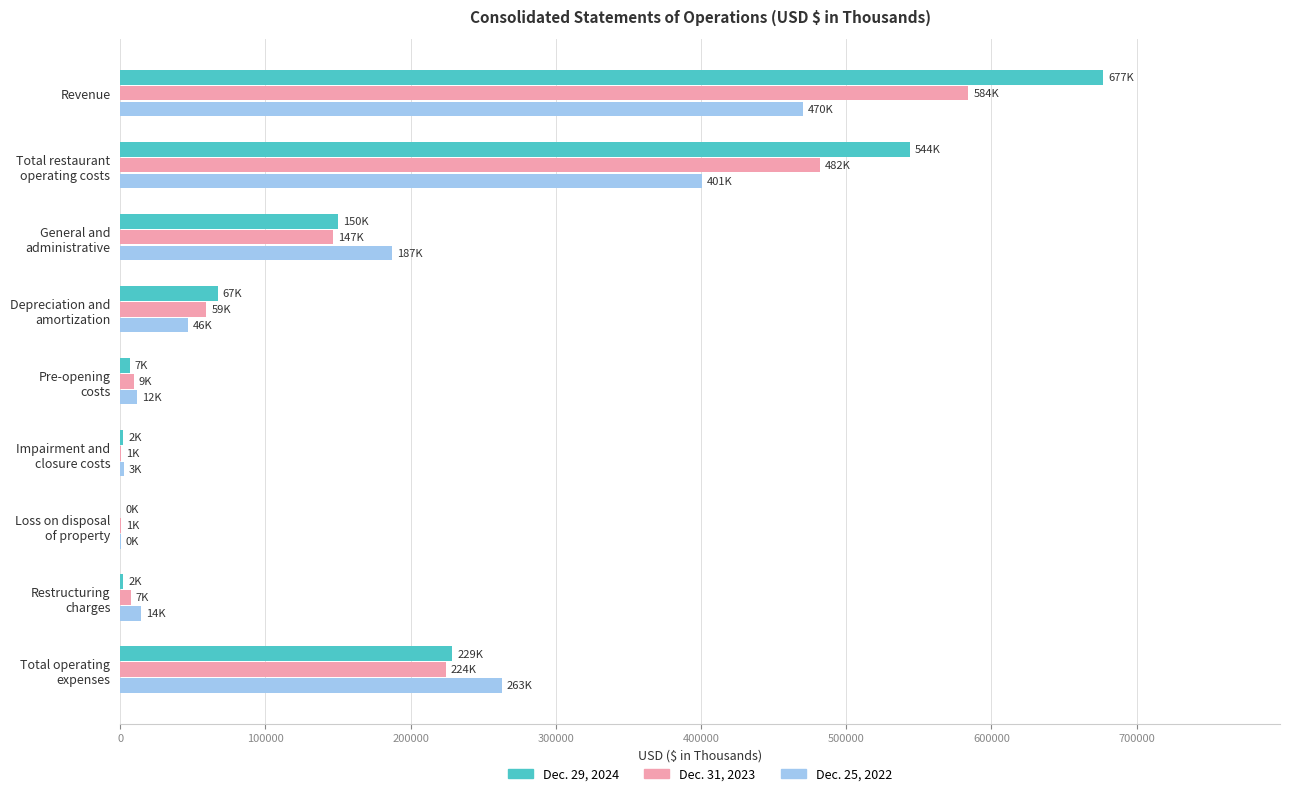

What is the greatest value displayed?

676826